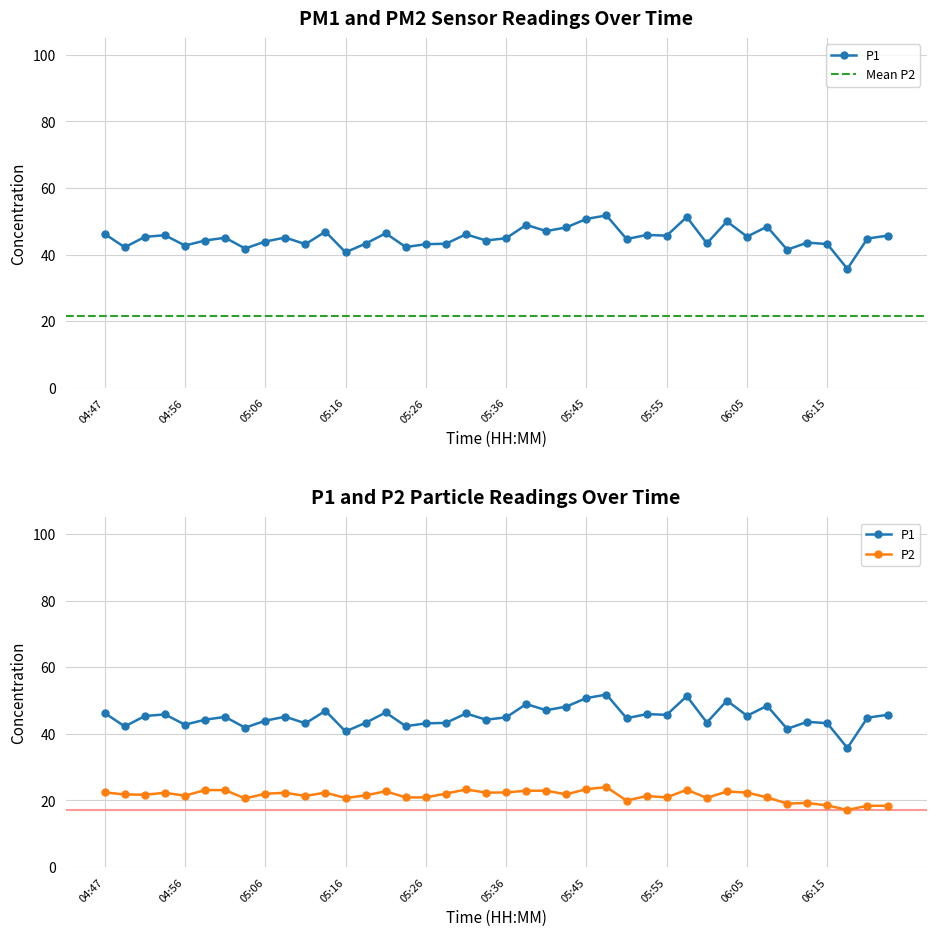

What are all the series names shown in the legend?

P1, P2